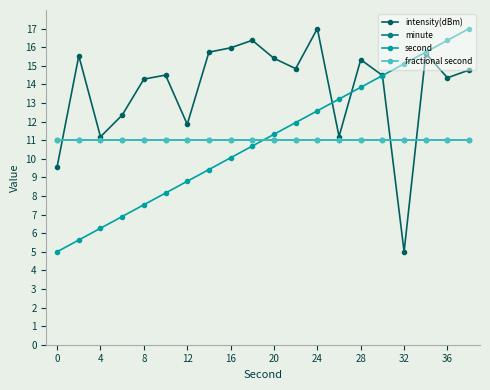

After their last crossing, which series has the higher values: second or intensity(dBm)?

second